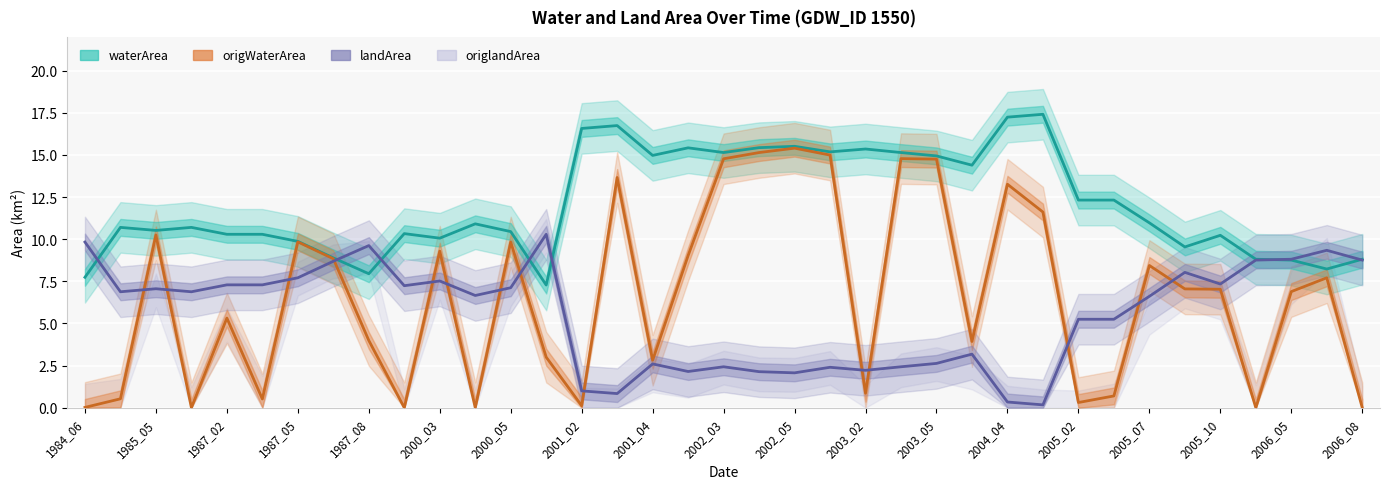

Between 2002_05 and 2005_07, which series saw the biggest shift?

origWaterArea